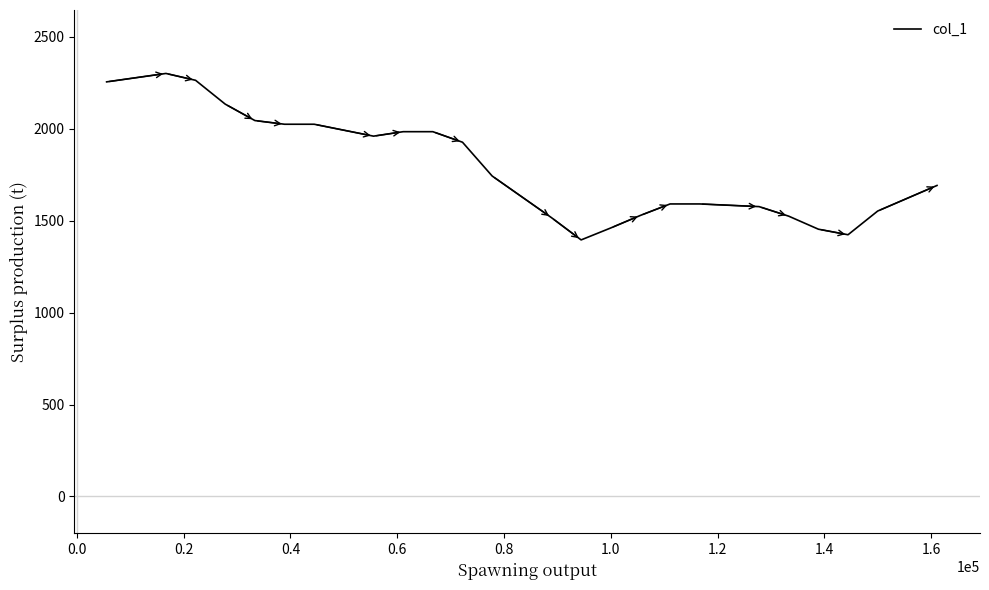

What is the maximum value shown in the chart?

2300.6